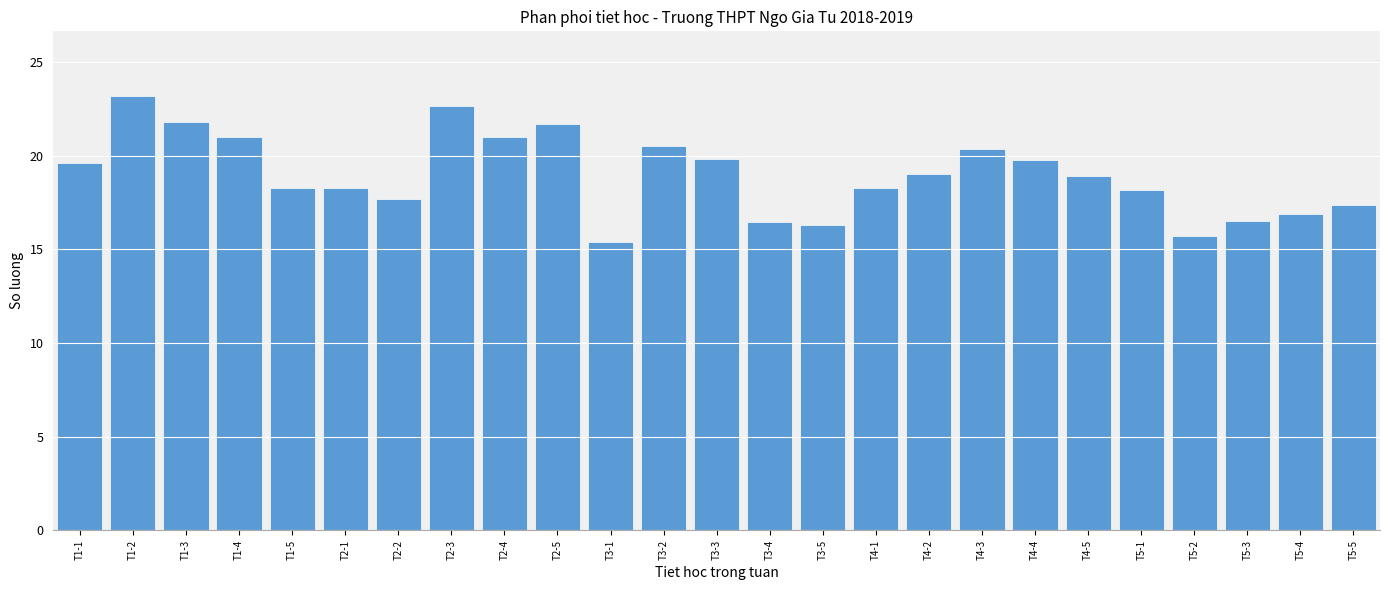

What is the sum of all values?

474.7